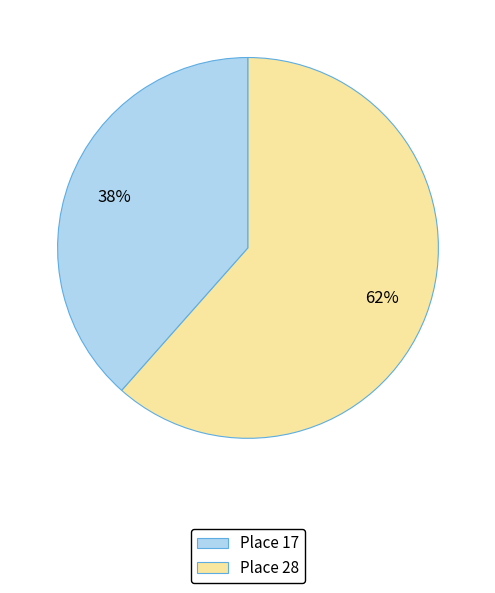

Rank the categories by value from highest to lowest.

Place 28, Place 17